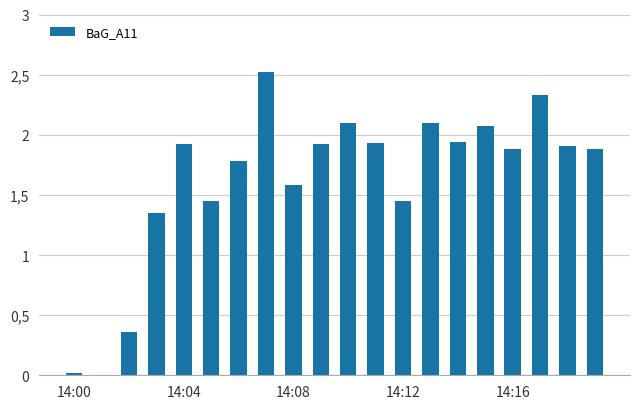

What is the average value?

1.6